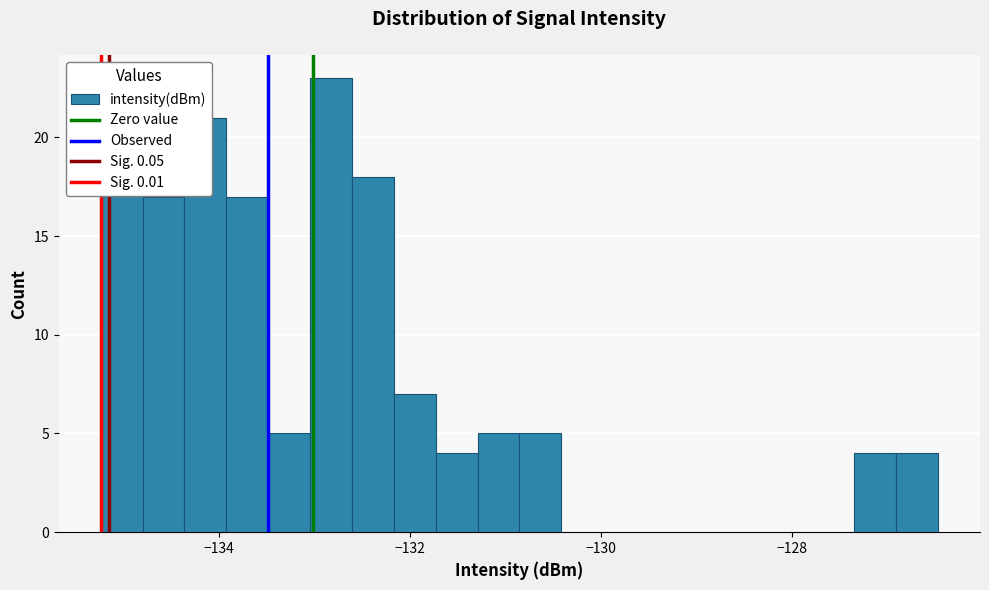

Around what value on the x-axis is the tallest bar? Give the approximate position of its centre, as read against the axis.

-132.8